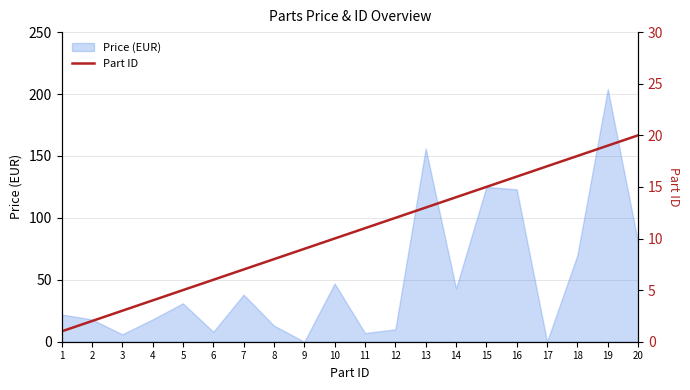

What is the change in value from 4 to 14?

+10